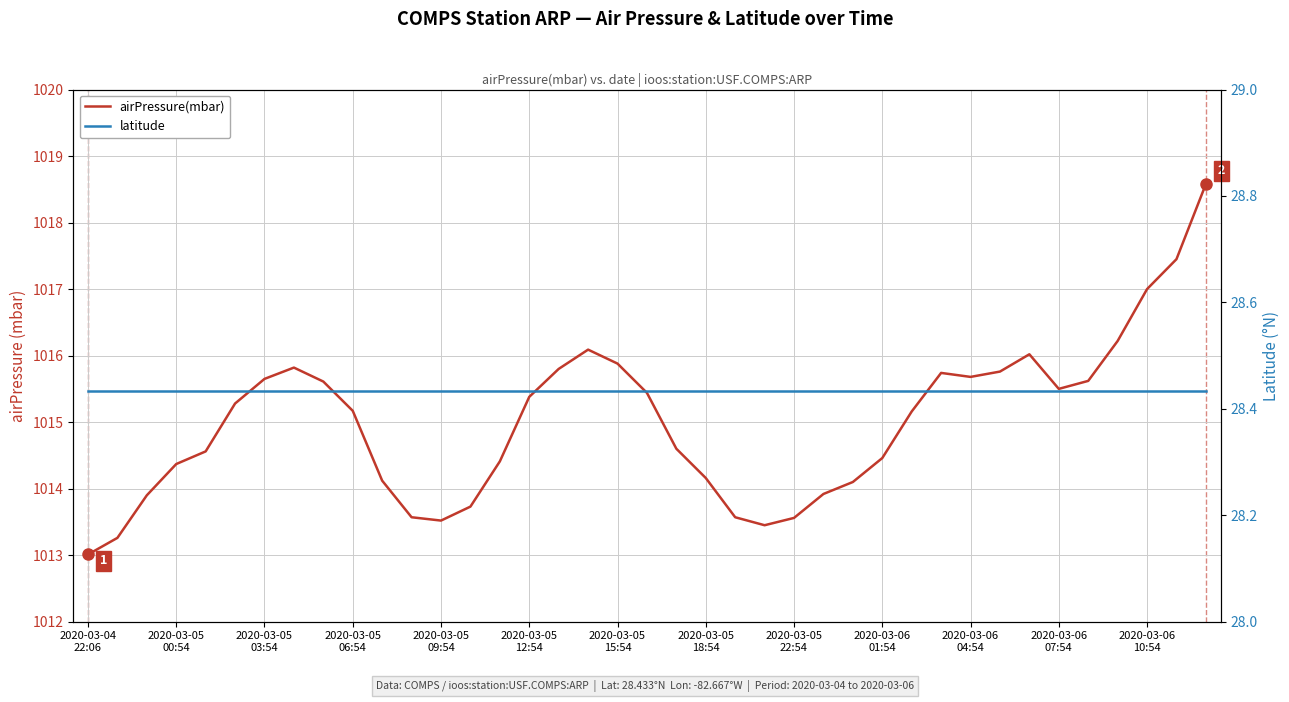

What position from the right is 14?

25